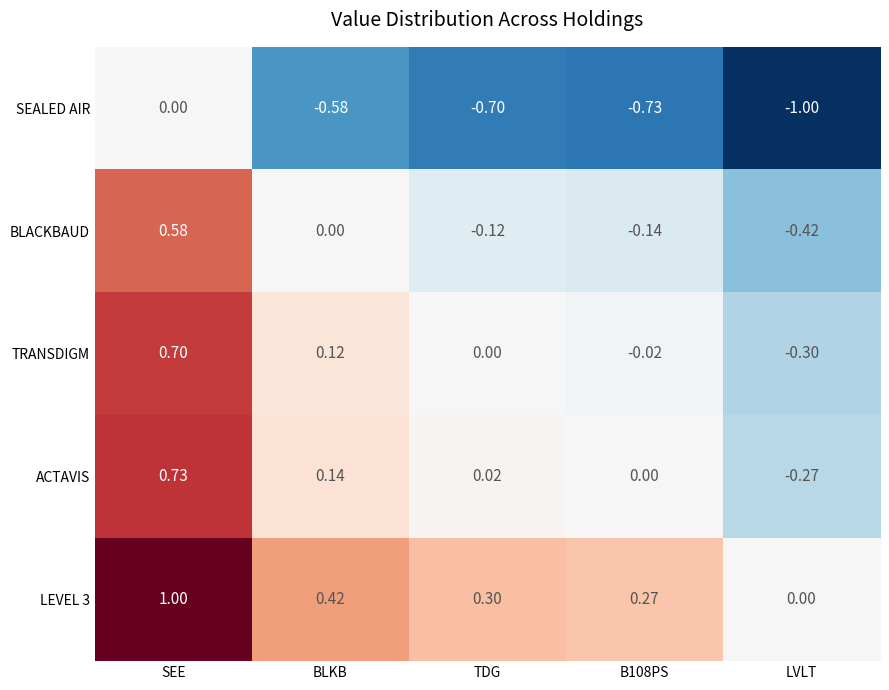

Where is TRANSDIGM nearest to the value 0?

TDG